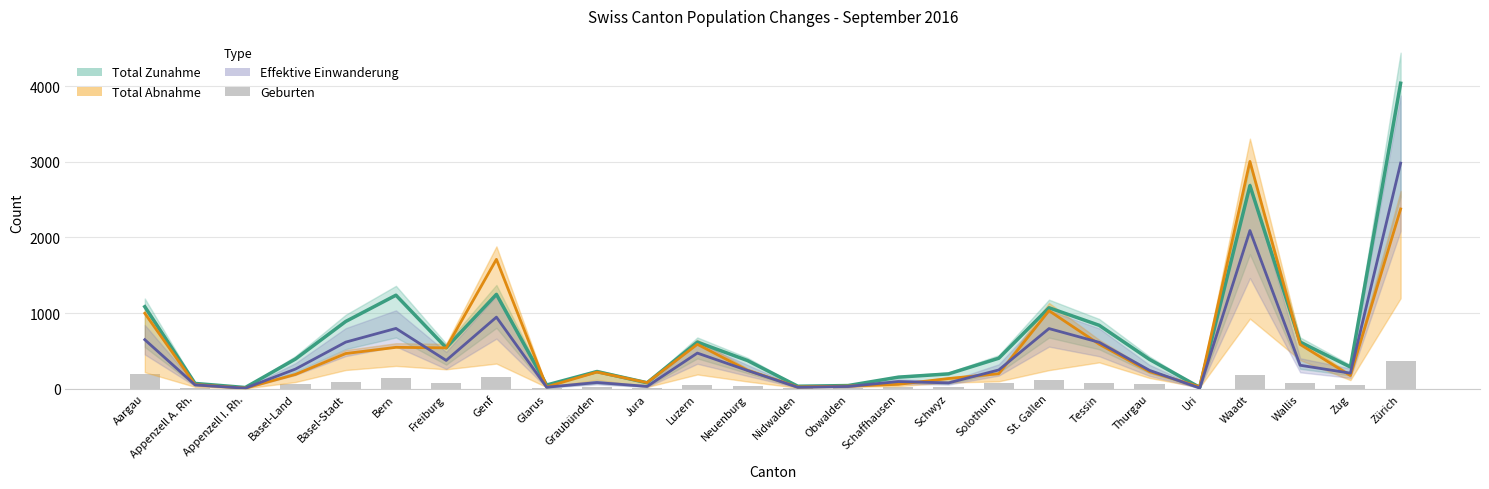

At which label does Geburten first exceed 61?

Aargau